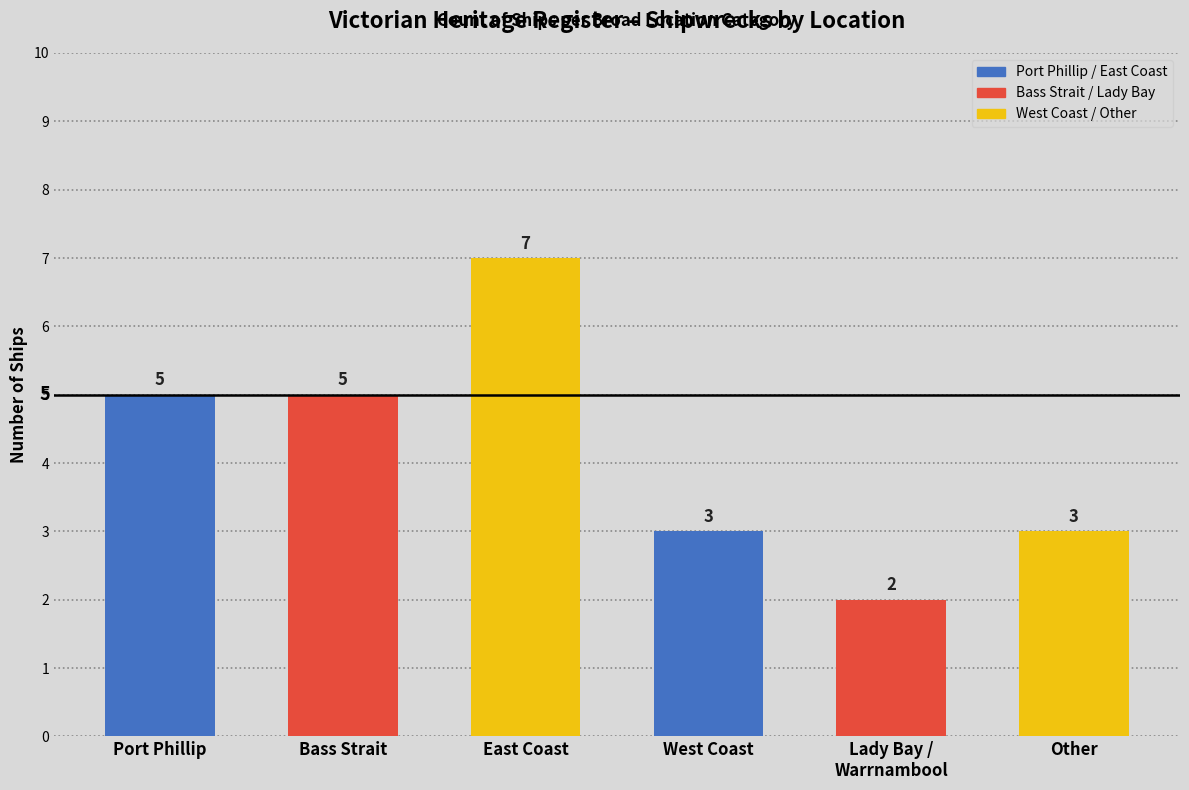

List the labels in order of value, largest first.

East Coast, Port Phillip, Bass Strait, West Coast, Other, Lady Bay / Warrnambool